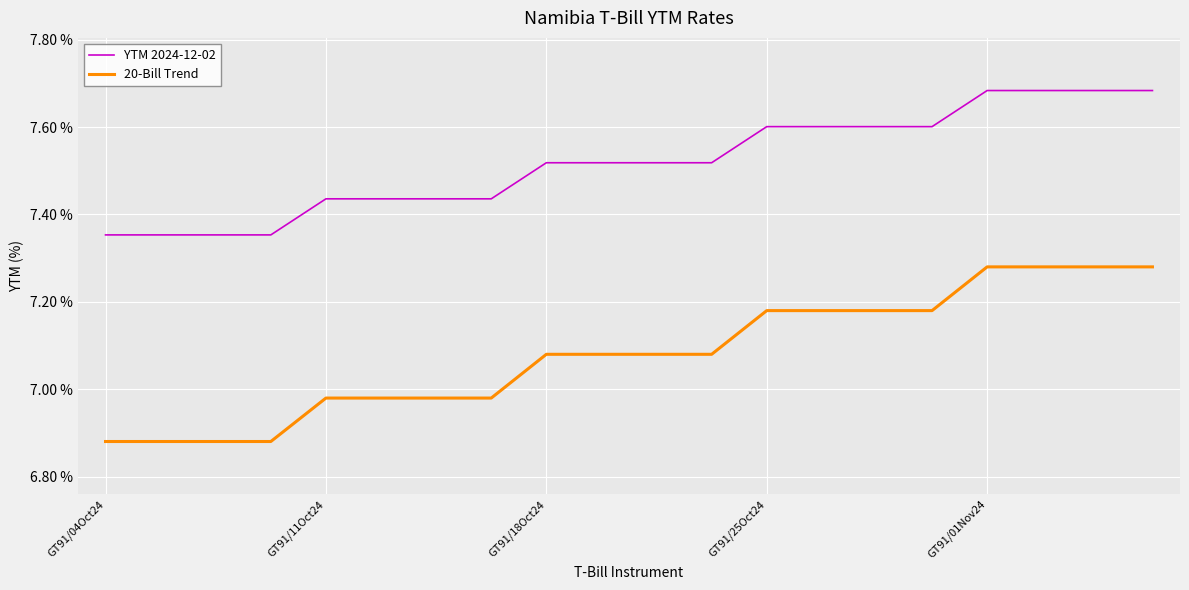

Which series has the largest total across all categories?

YTM 2024-12-02